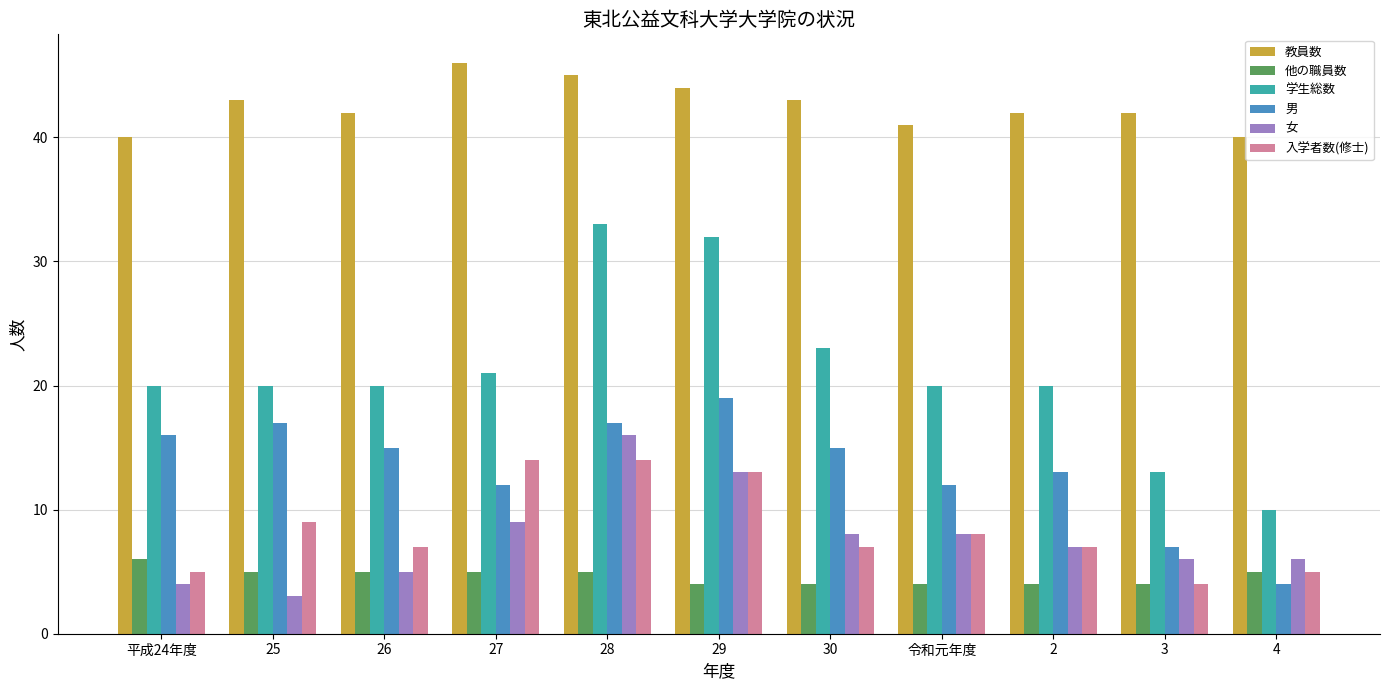

What is the sum of the 学生総数 values at 令和元年度 and 平成24年度?

40